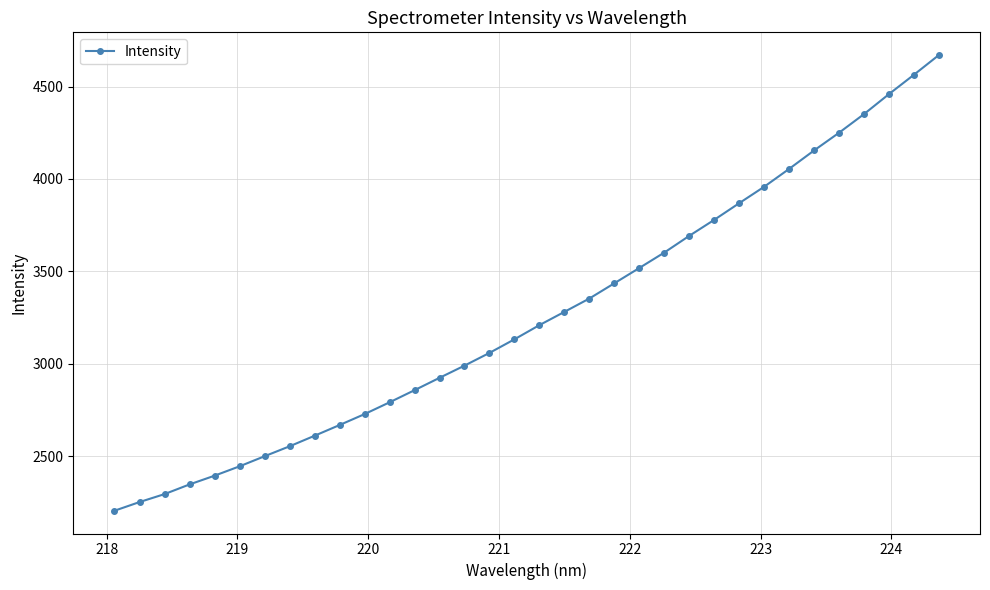

What is the value of the 18th point from the left?

3209.6